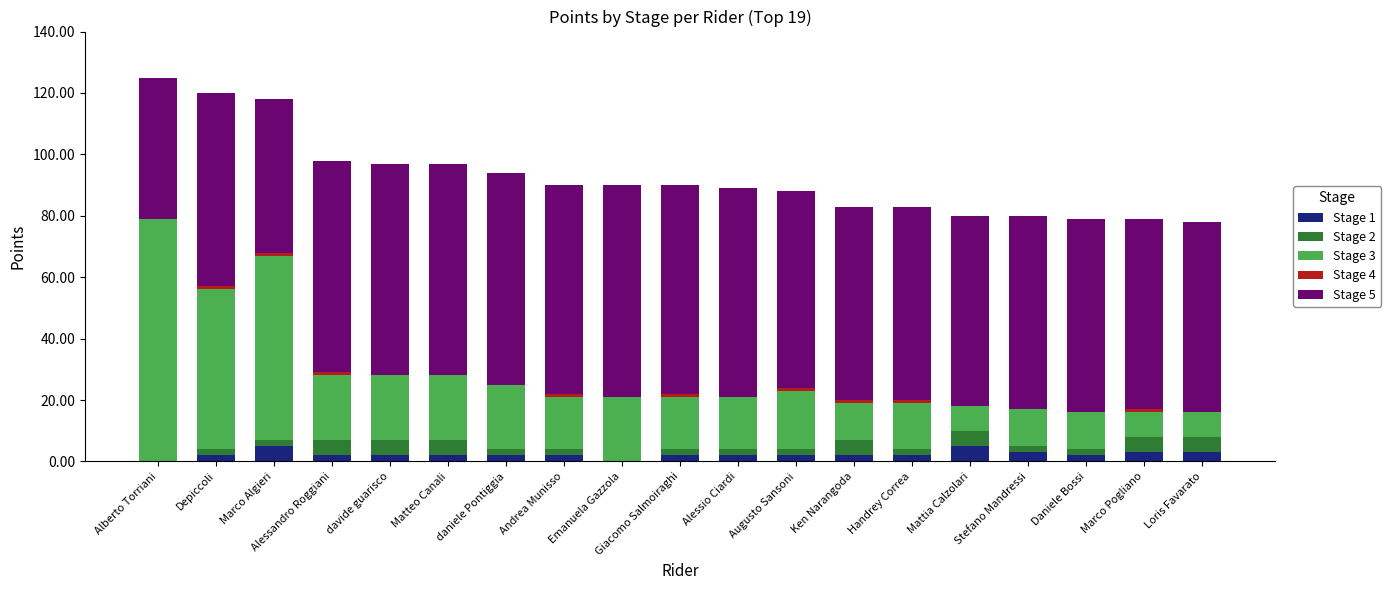

At which category is the sum across all series the highest?

Alberto Torriani